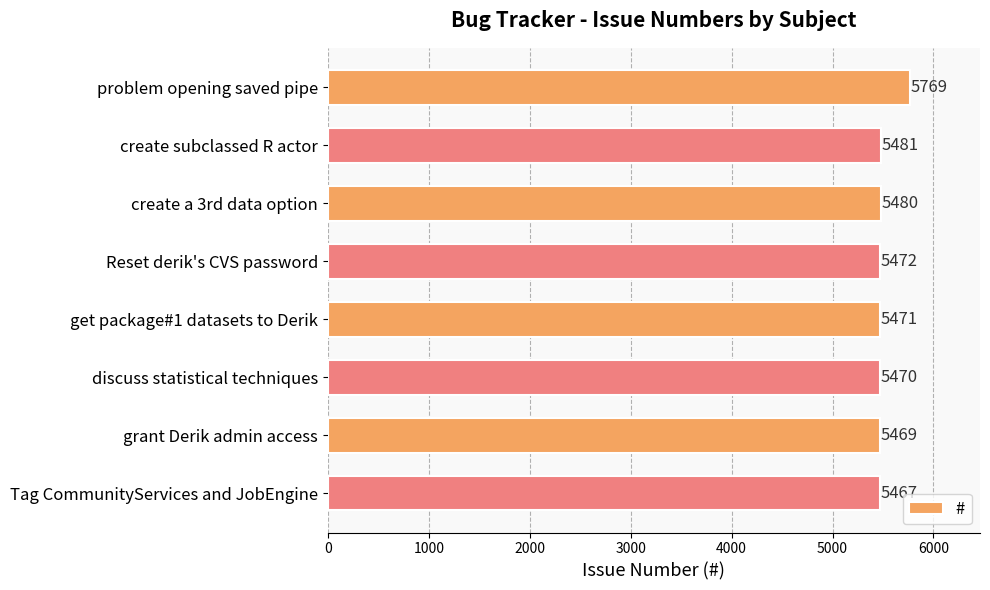

Where is the data nearest to the value 5618?

create subclassed R actor